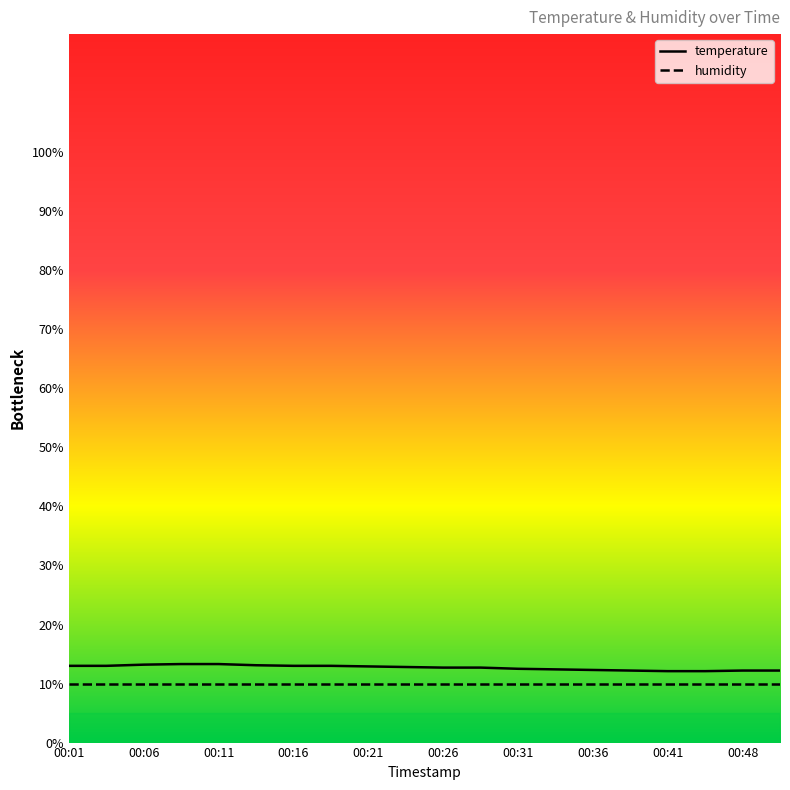

The chart shows a value of 19.5 at 00:46. True or false?

False